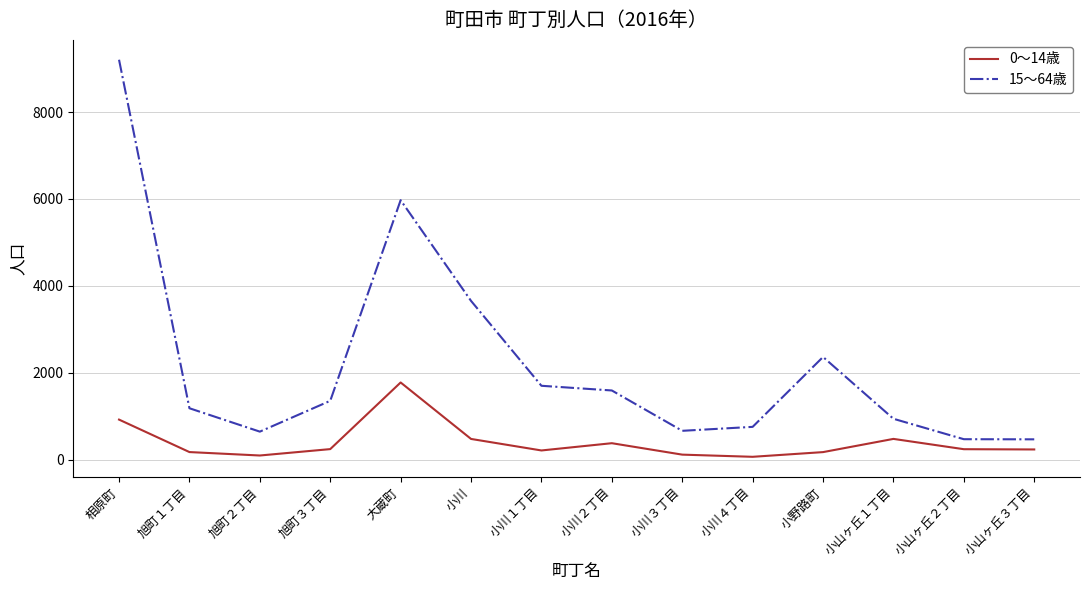

What is the difference between the maximum and minimum values in the 15～64歳 series?

8733